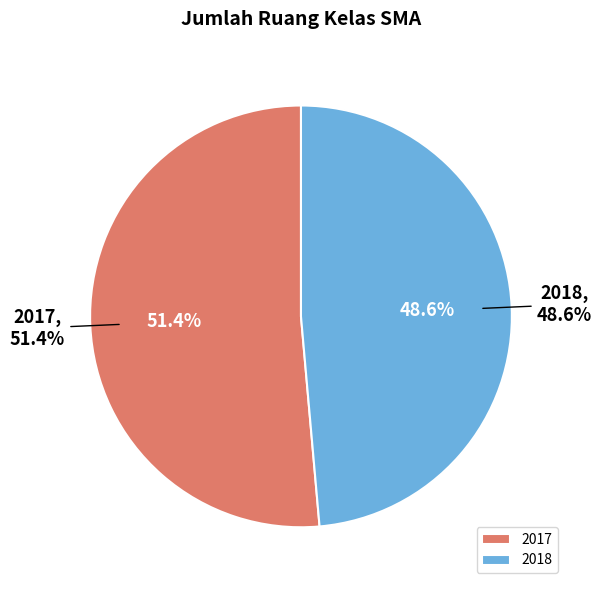

To the nearest percent, what portion does 2018 represent?

49%